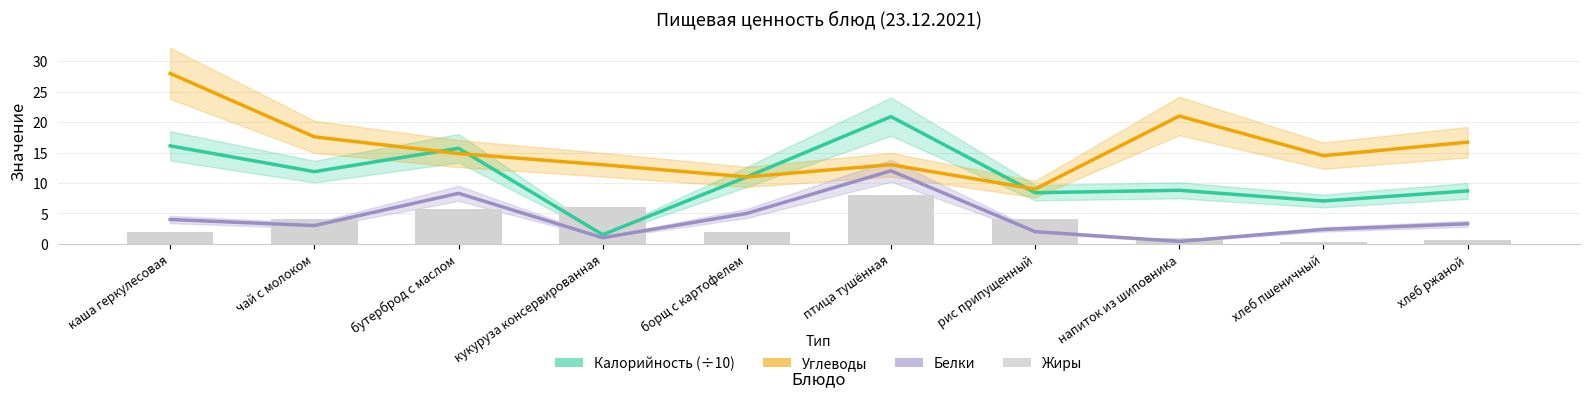

At which label does Белки first exceed 3?

каша геркулесовая